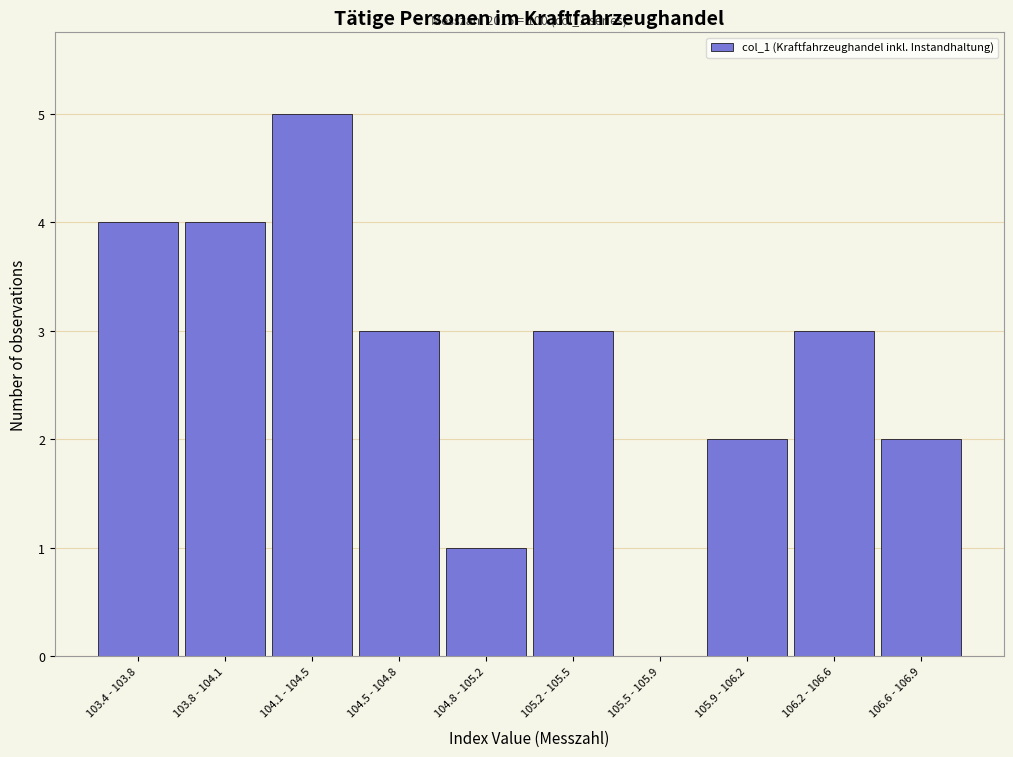

Reading left to right, extract all data points from this chart.

103.4 - 103.8=4	103.8 - 104.1=4	104.1 - 104.5=5	104.5 - 104.8=3	104.8 - 105.2=1	105.2 - 105.5=3	105.5 - 105.9=0	105.9 - 106.2=2	106.2 - 106.6=3	106.6 - 106.9=2